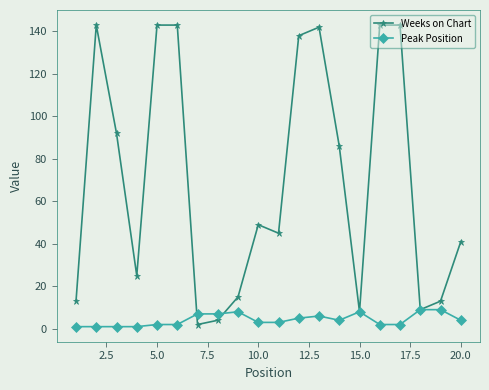

What is the highest value of the Weeks on Chart series?

143